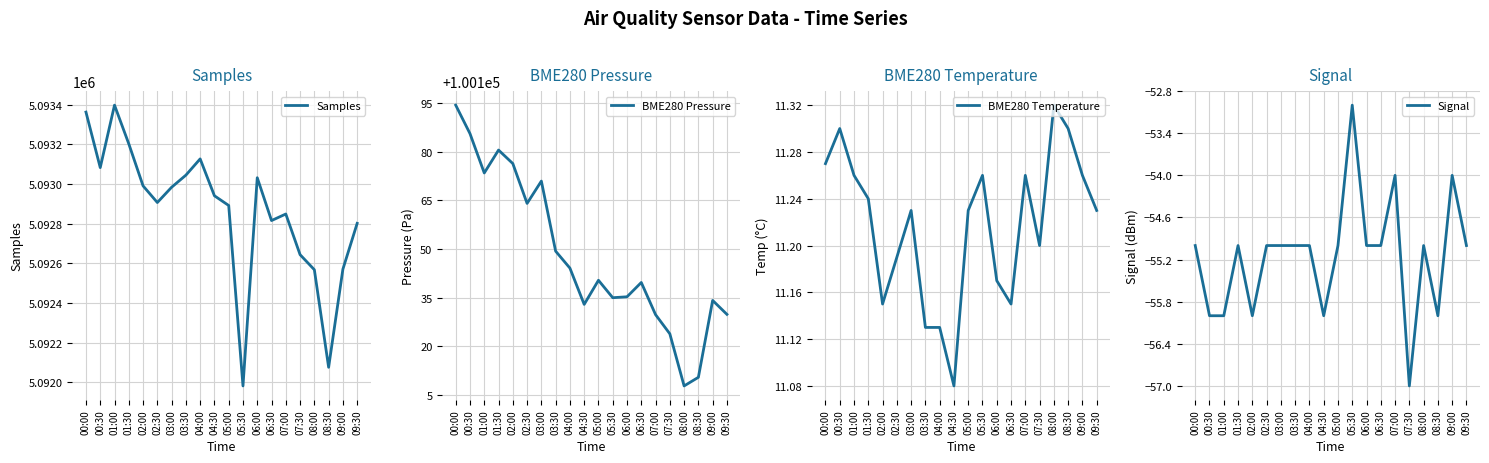

What is the value of the Signal point at the 19th from the left?

-54.0